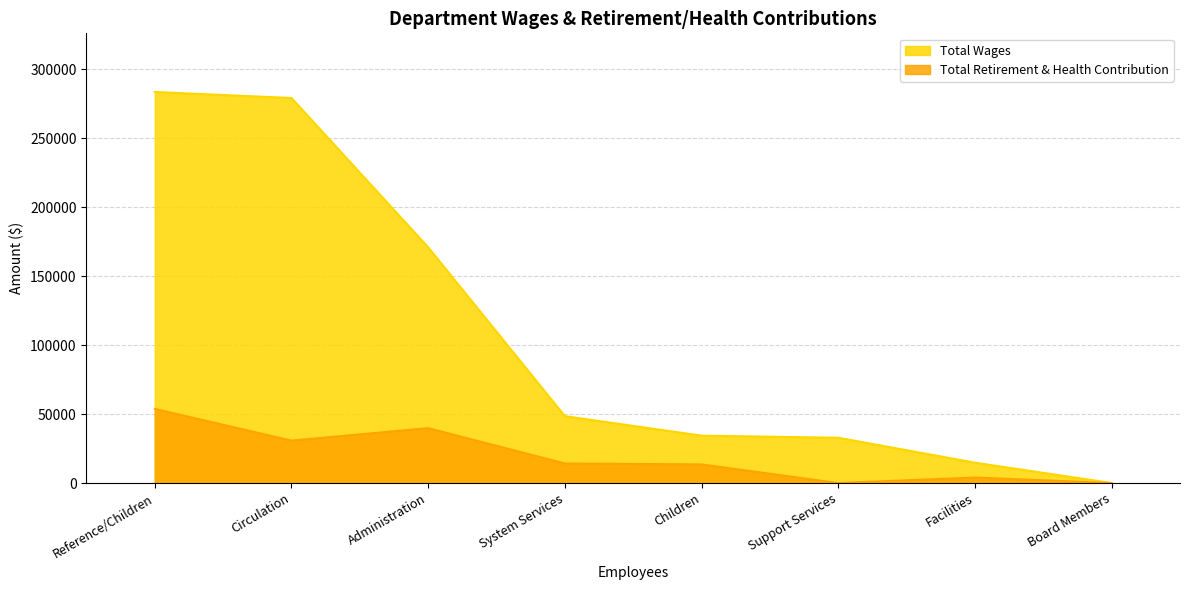

What is the maximum value for Total Wages?

283675